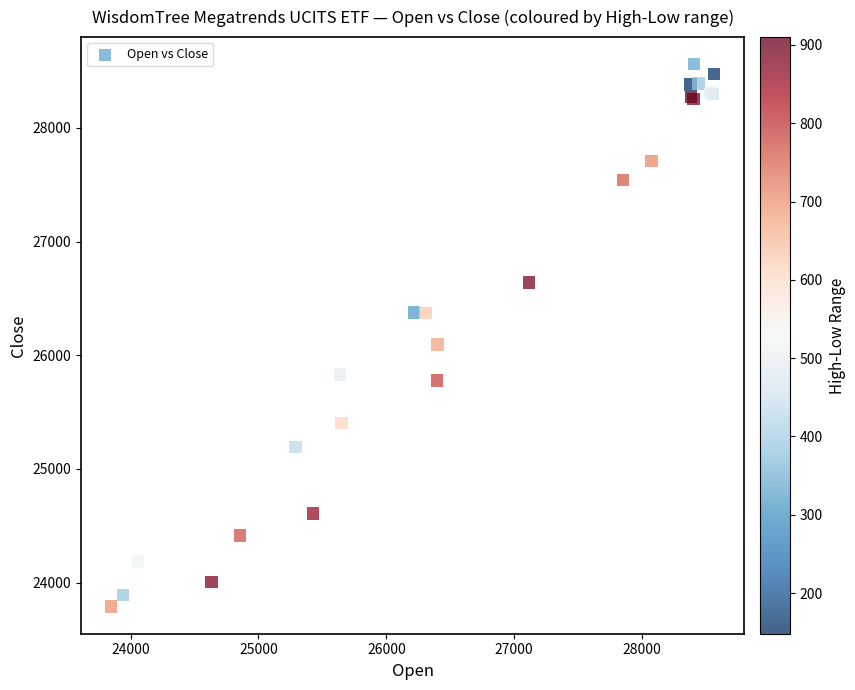

What Y value in the scatter plot is closest to 26174?

26093